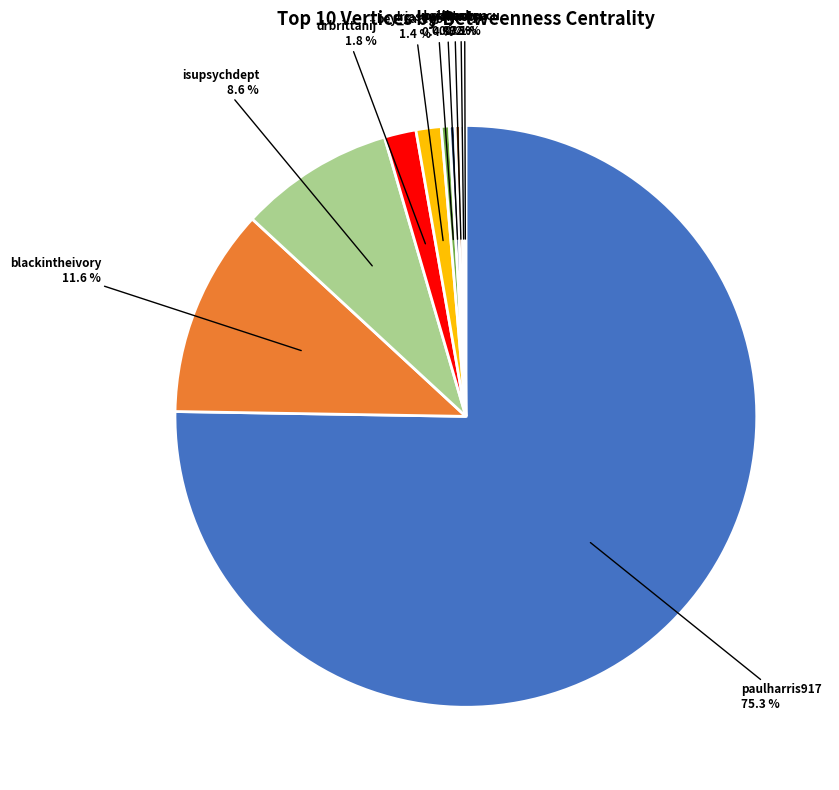

Is there any slice that represents more than half of the pie?

Yes